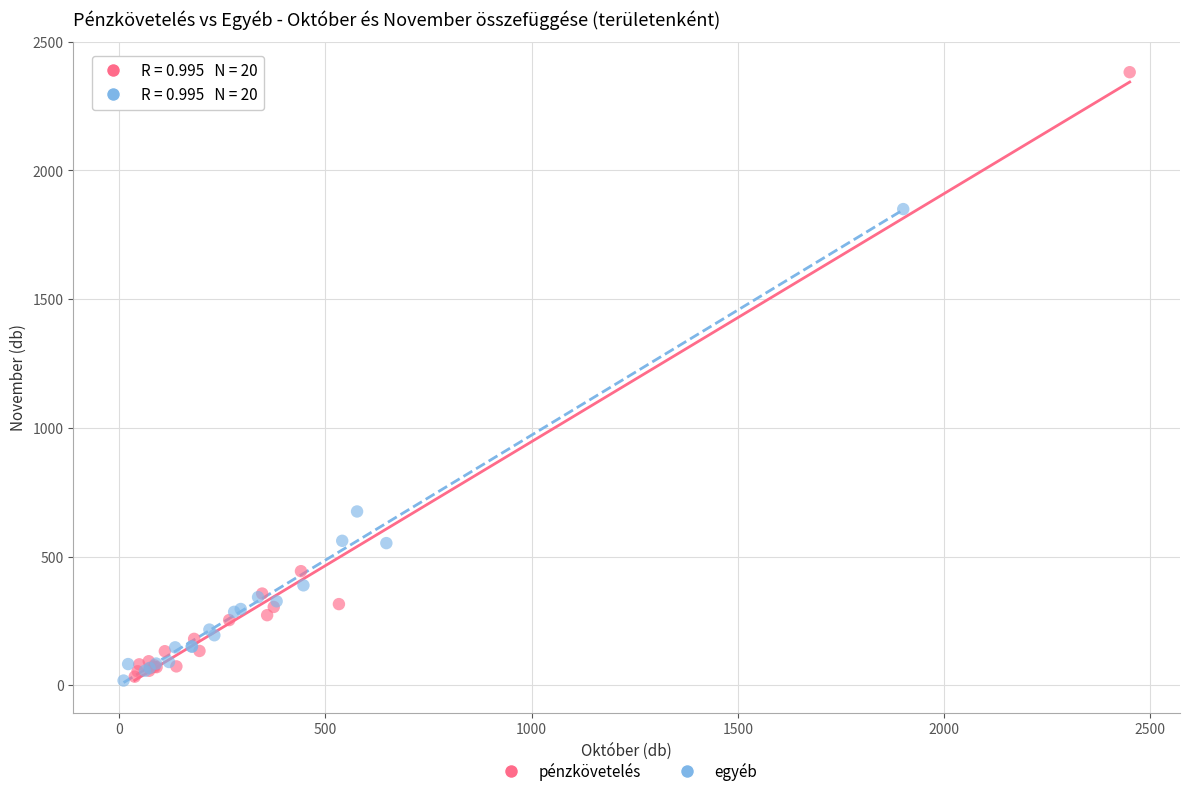

Which series has the widest spread of Y values?

pénzkövetelés